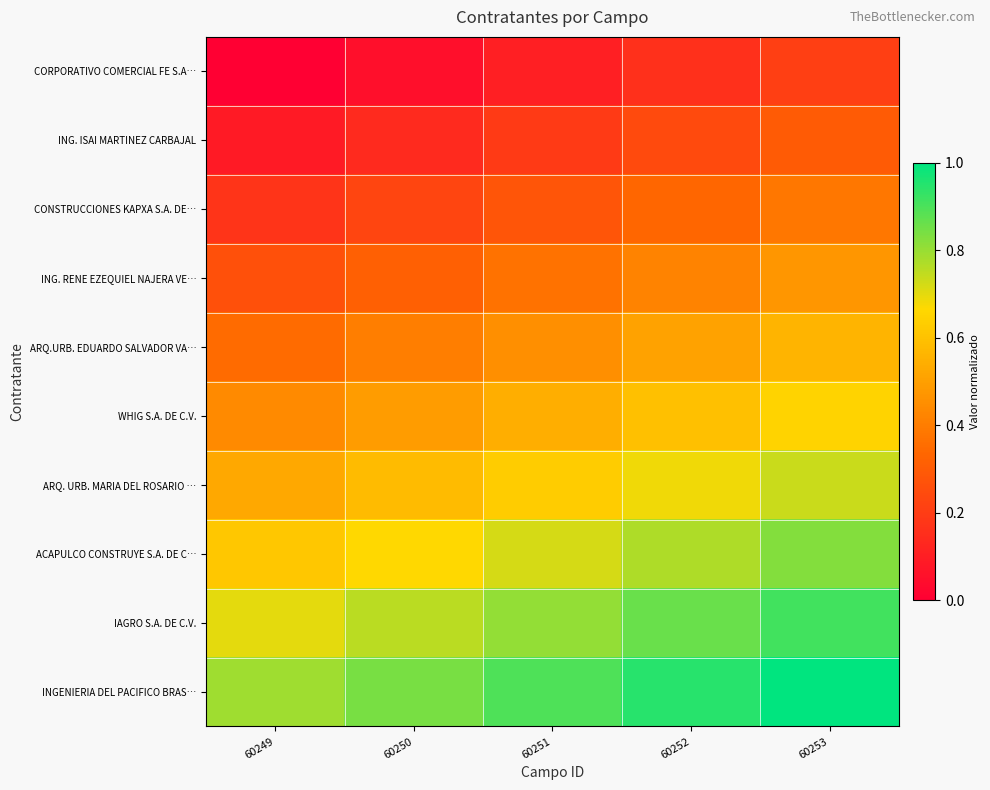

How many categories are shown in the chart?

5